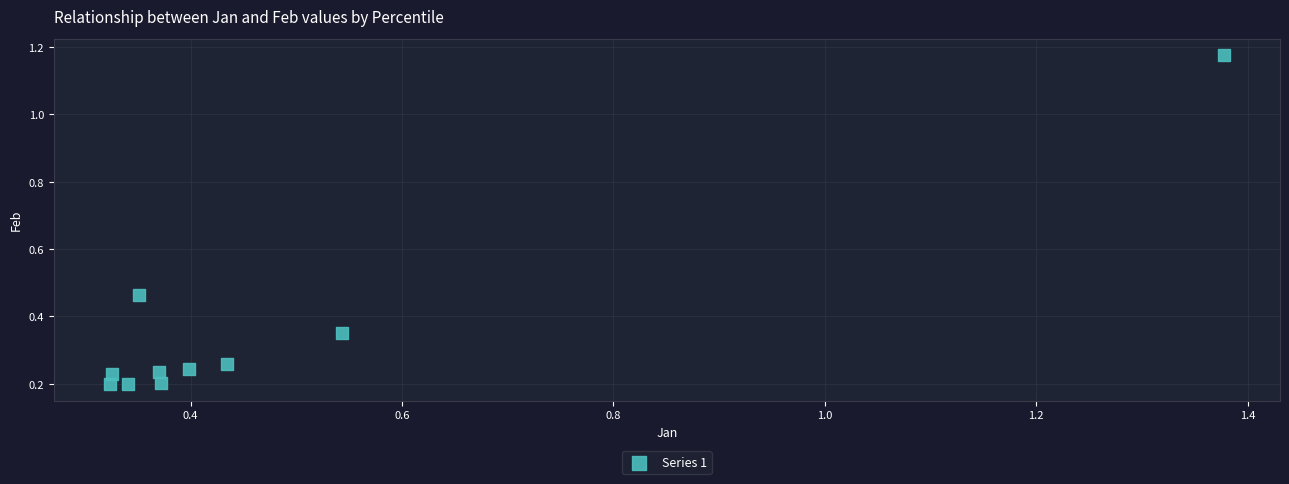

What is the range of Y values (max minus min)?

1.0